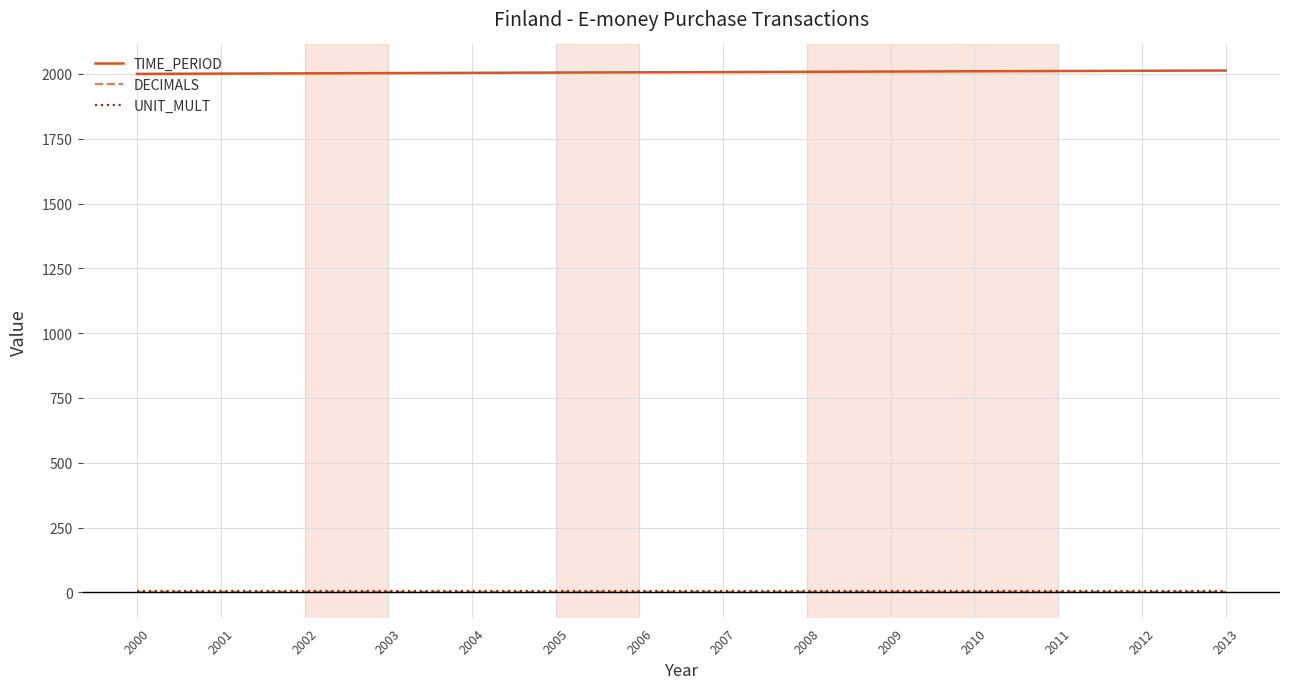

True or false: DECIMALS and TIME_PERIOD cross at least once.

False